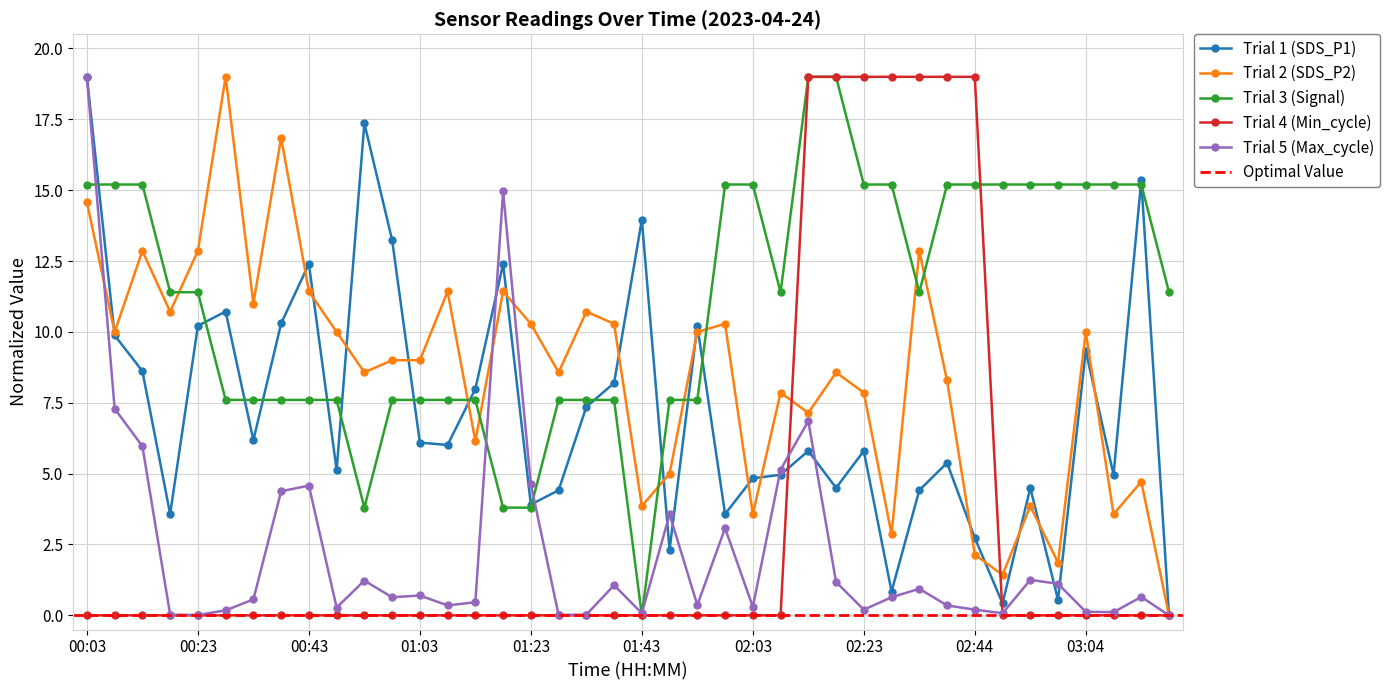

What position from the right is 01:28?

23